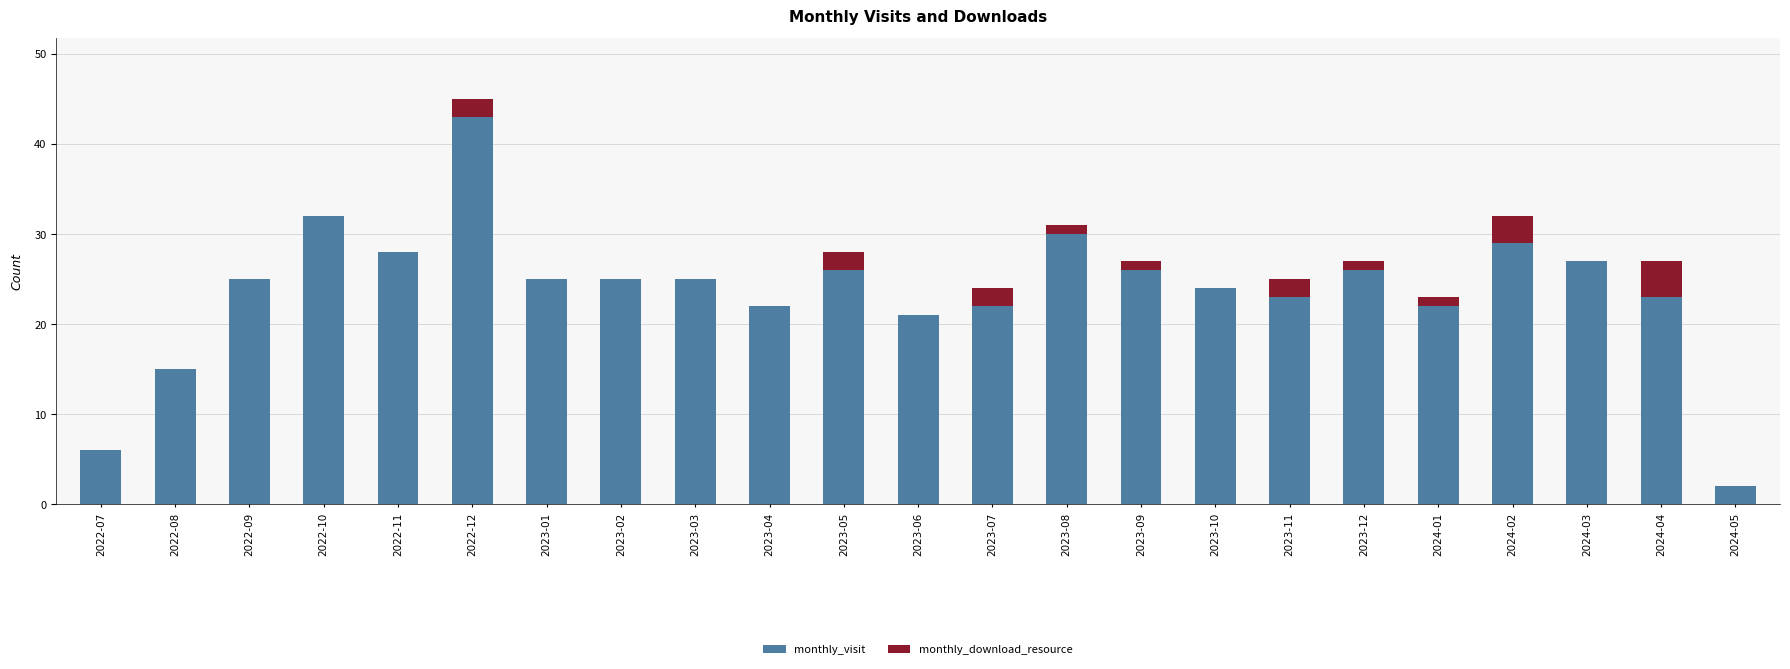

What is the highest value of the monthly_visit series?

43